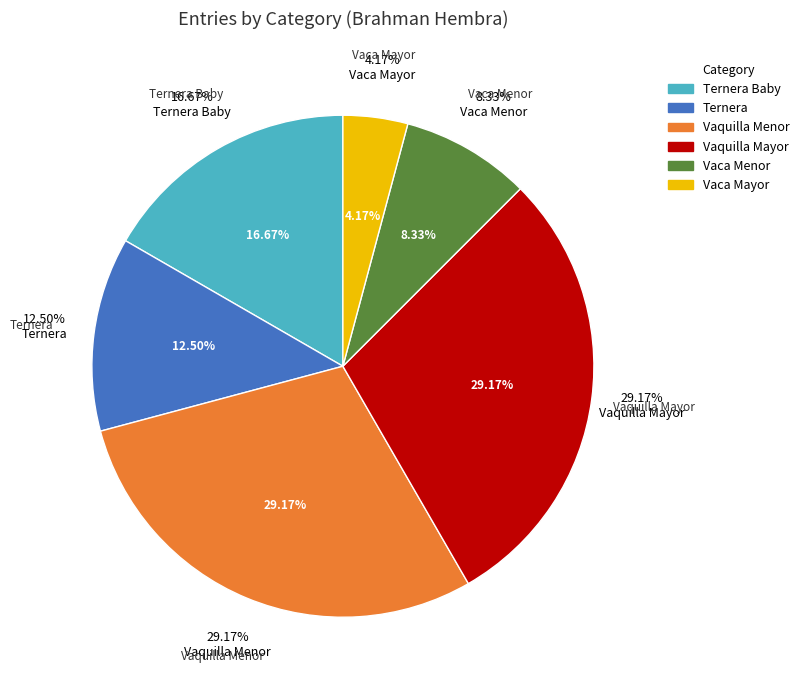

Is Ternera Baby the majority of the pie?

No